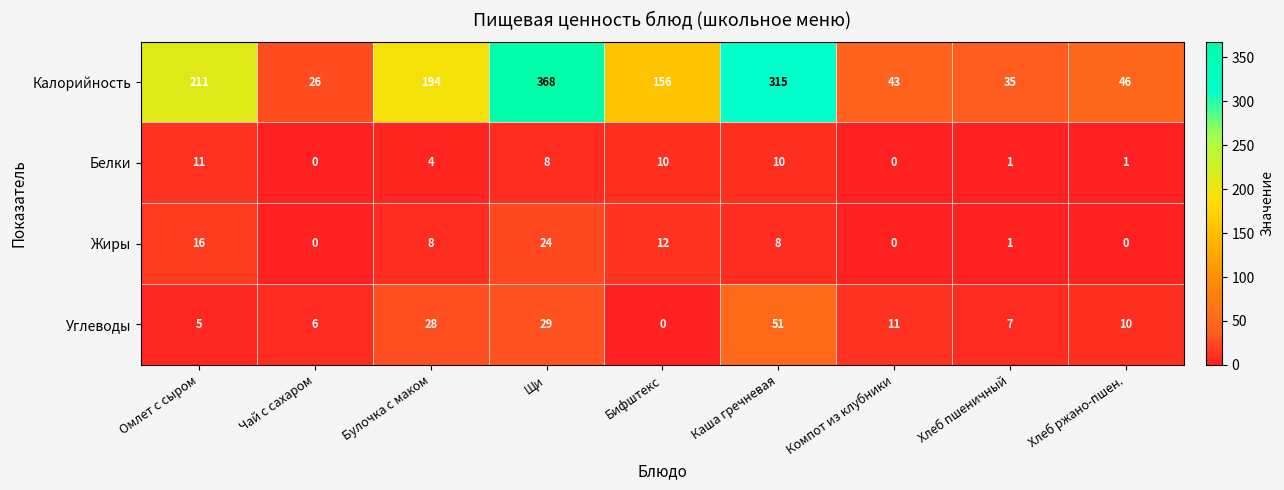

Where is Жиры nearest to the value 12?

Бифштекс